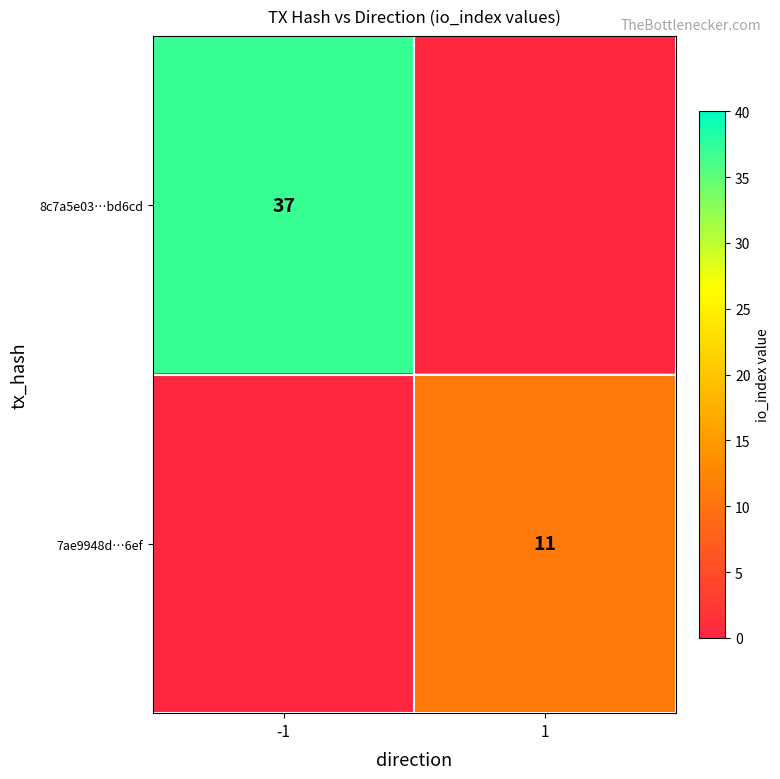

Which category has the highest value across all series?

-1